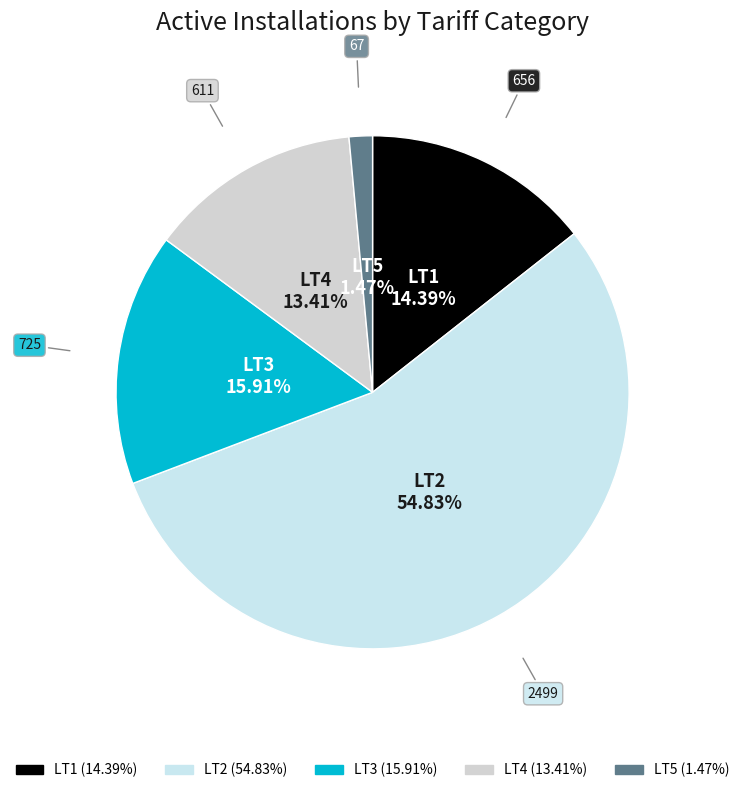

What is the largest slice in the pie chart?

LT2